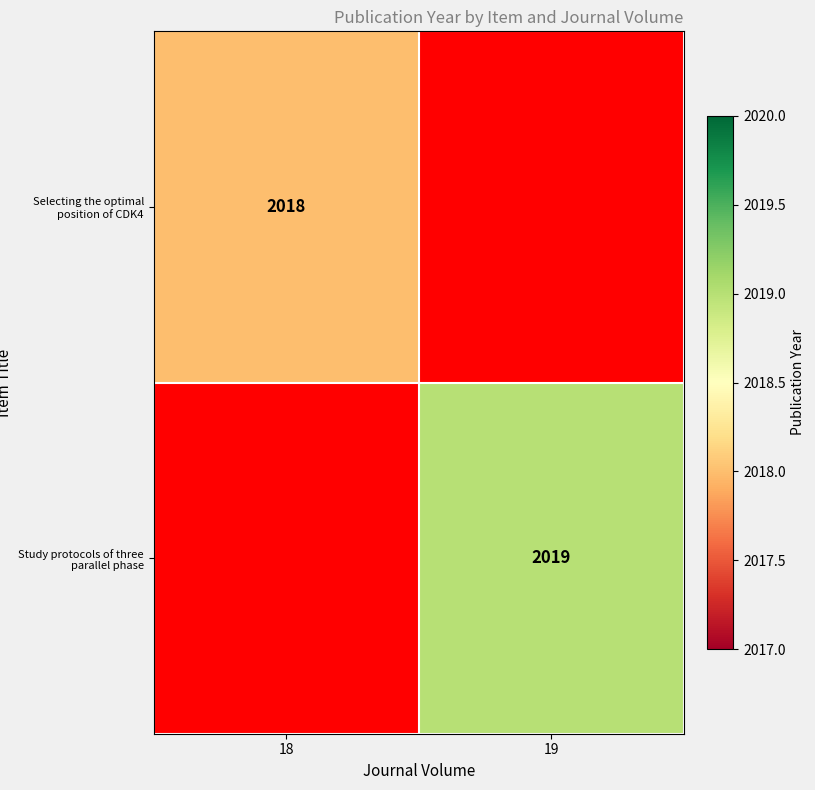

Is it true that Selecting the optimal position of CDK4 equals 549 at 18?

False